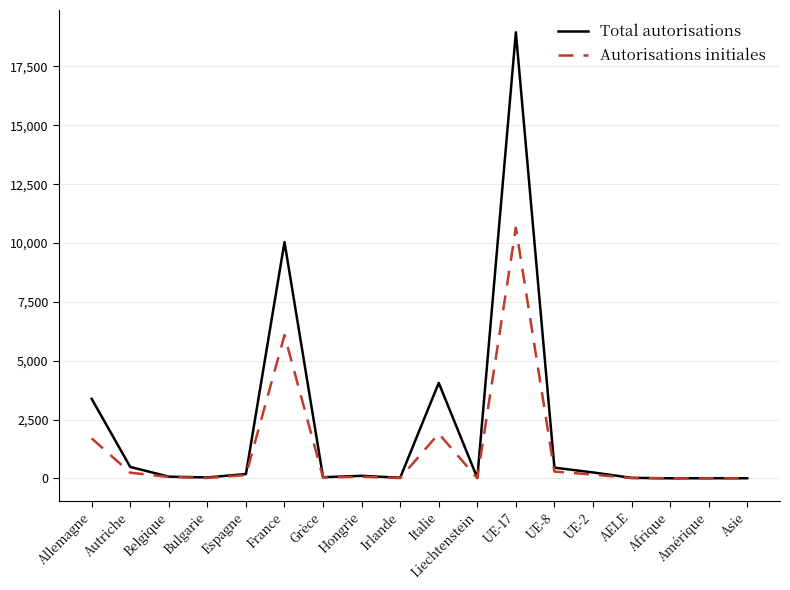

What is the difference between the maximum and second lowest values in the Autorisations initiales series?

10645